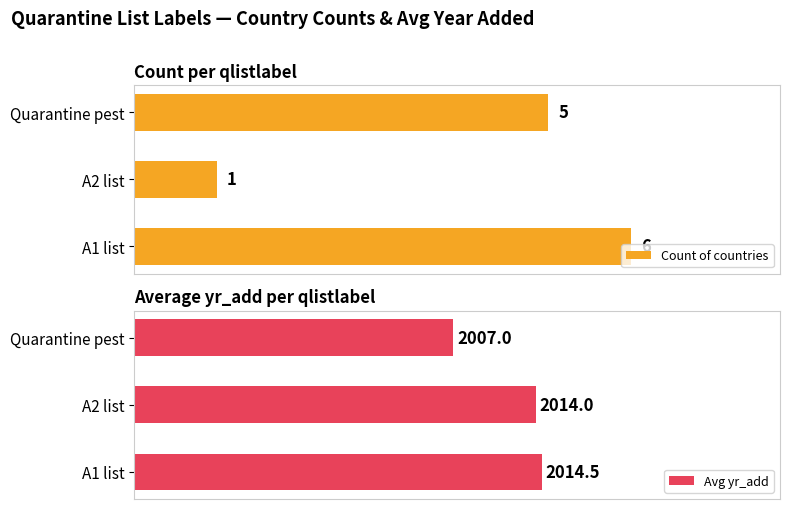

What are all the series names shown in the legend?

Count of countries, Avg yr_add